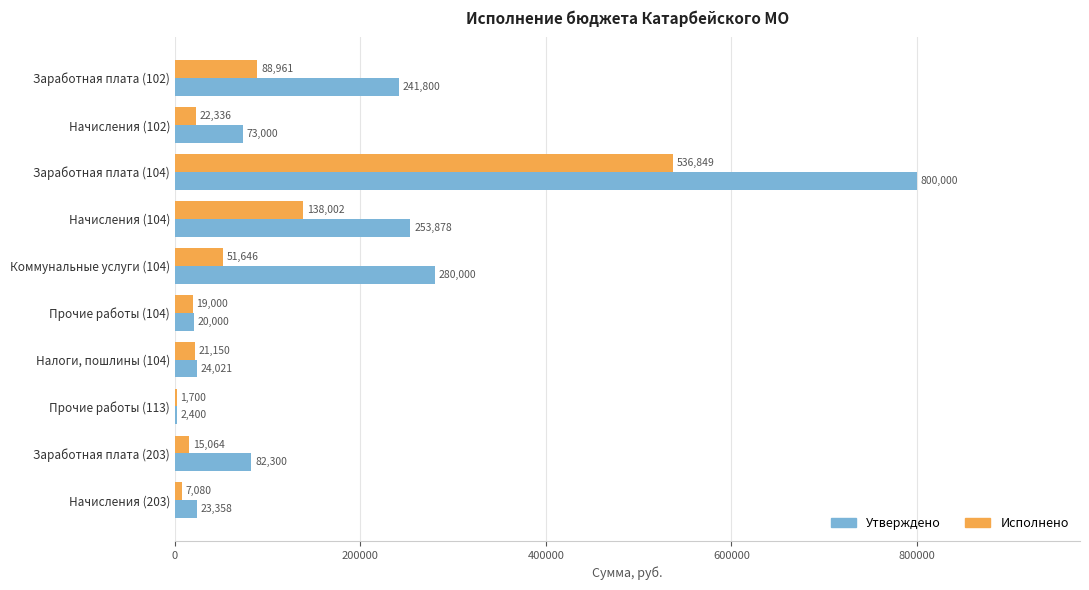

At which label does Исполнено reach its peak?

Заработная плата (104)